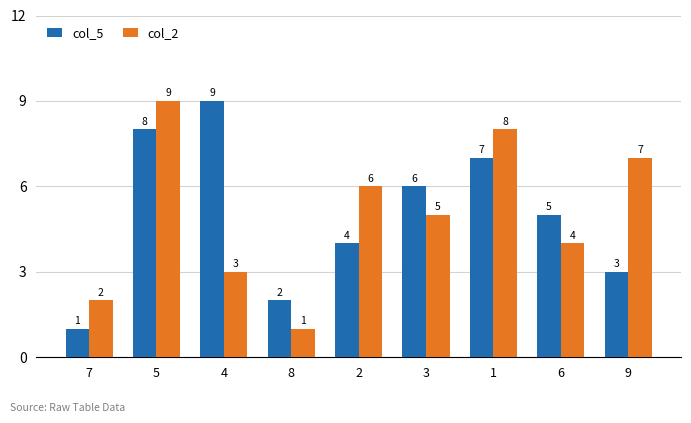

Which series changed the most between 4 and 6?

col_5